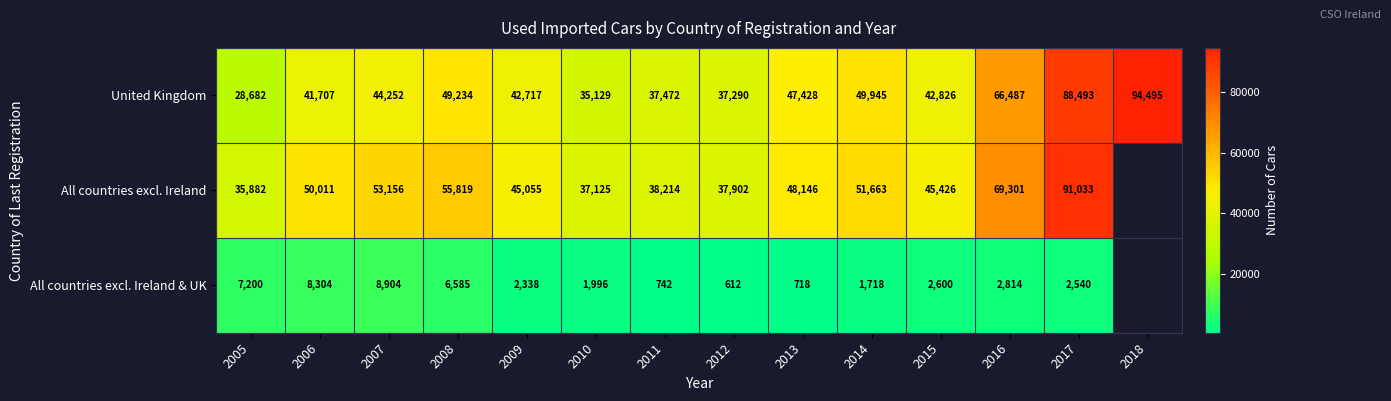

At which label does United Kingdom reach its minimum?

2005